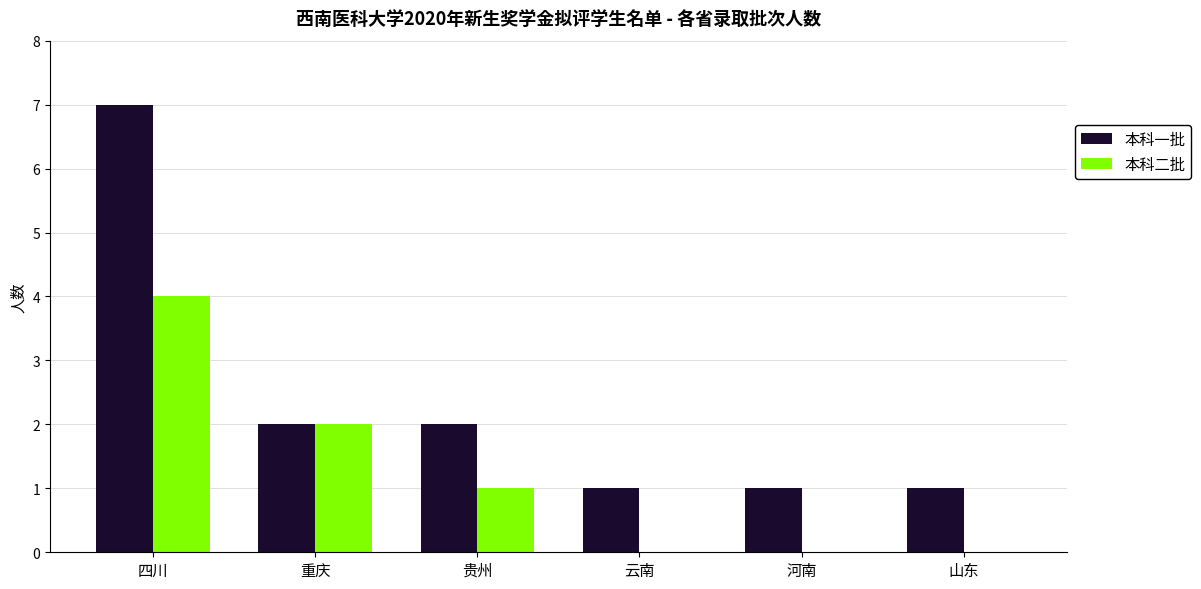

What is the maximum value for 本科二批?

4